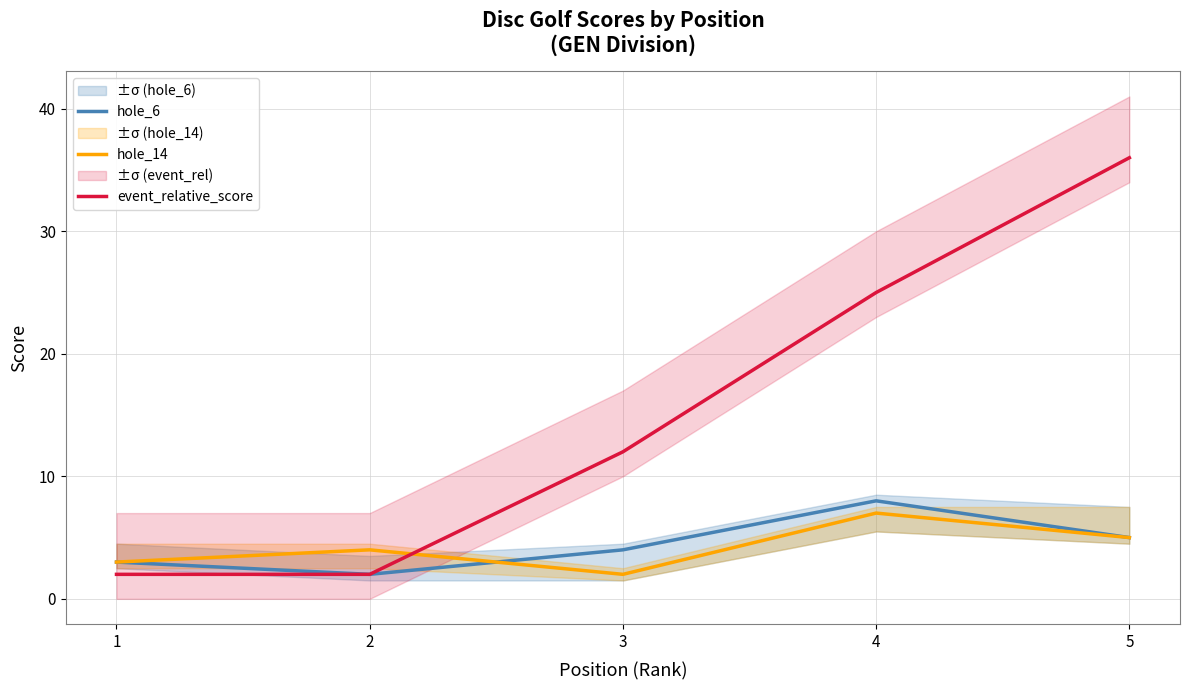

Reading left to right, list all the values displayed in this chart.

hole_6: 3	2	4	8	5
hole_14: 3	4	2	7	5
event_relative_score: 2	2	12	25	36